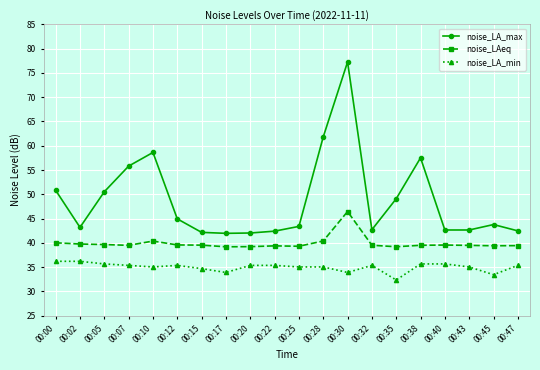

What is the average value of the noise_LAeq series?

39.9